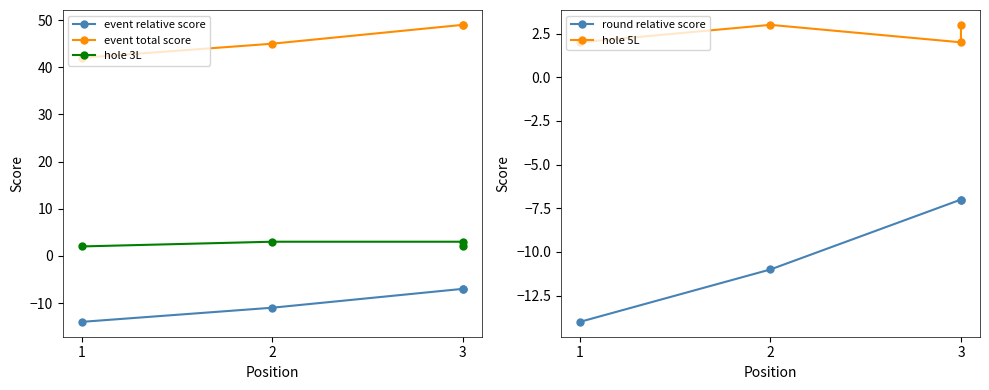

What value does the event total score series have at 1?

42